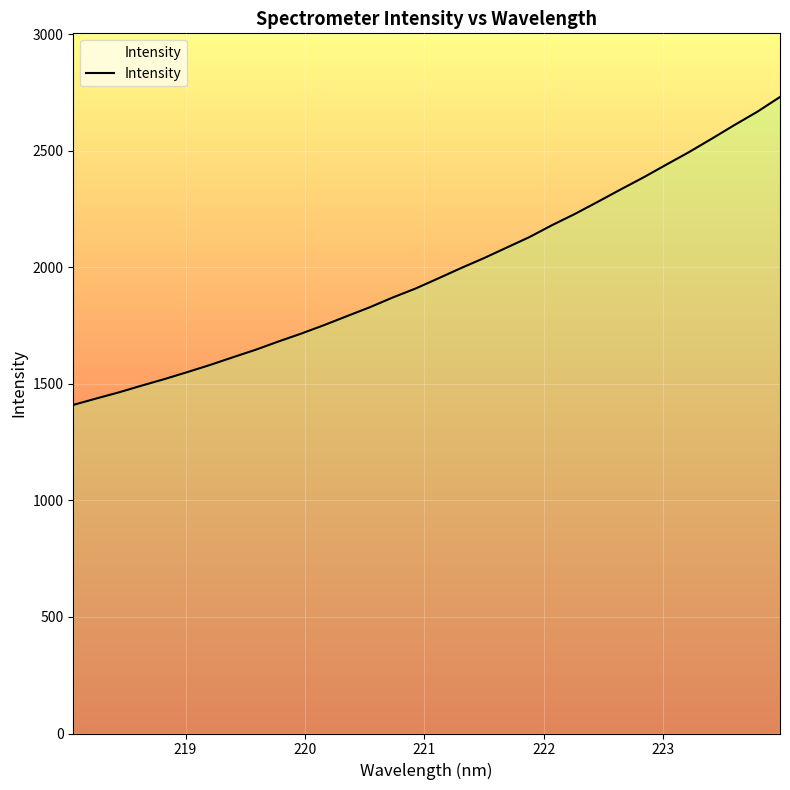

True or false: there are more than 2 points higher than both neighbors.

False